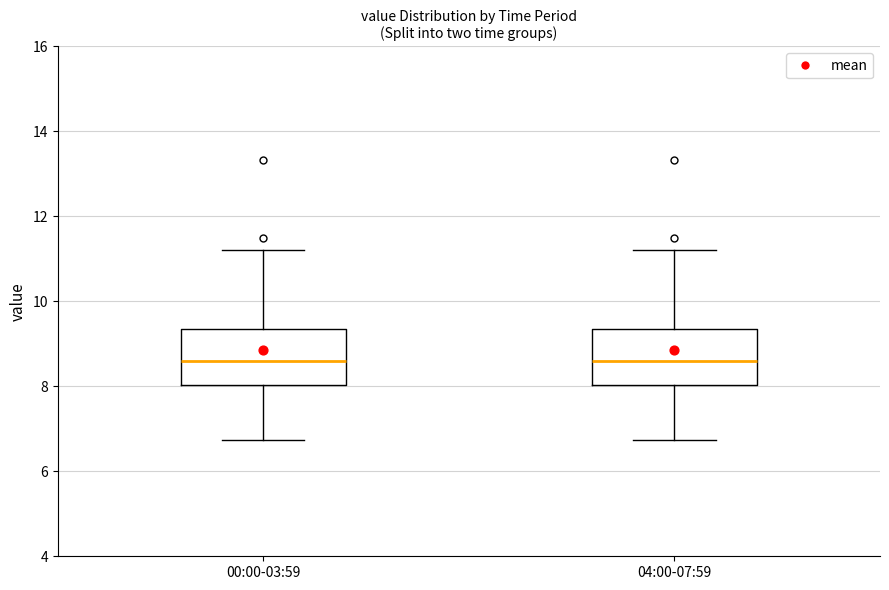

Reading left to right, transcribe this box plot: for each box, give where its median line is, the range the box spans, and where its two whiskers end, as read against the y-axis. The values are not printed on the chart, so give them approximately, as read against the axis.

00:00-03:59: median 8.6, box 8.0 to 9.4, whiskers 6.8 to 11.2
04:00-07:59: median 8.6, box 8.0 to 9.4, whiskers 6.8 to 11.2